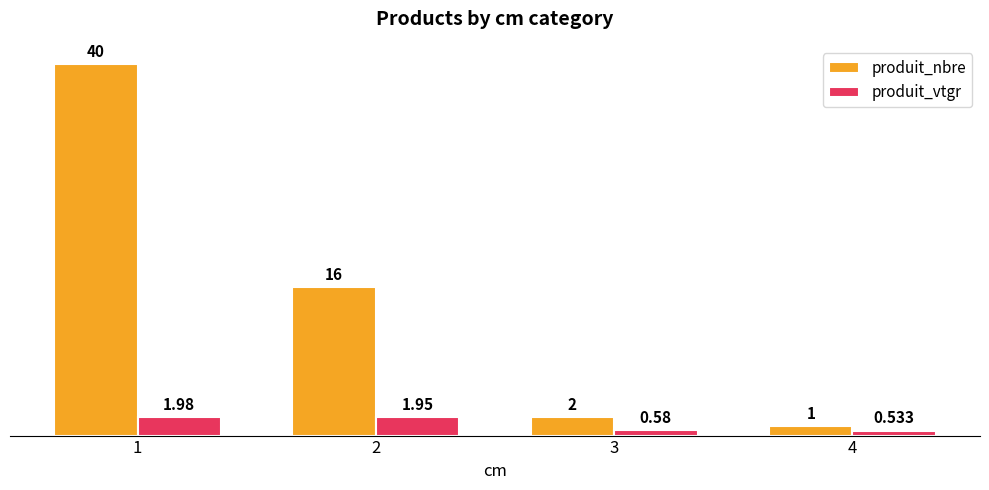

At which category is the sum across all series the highest?

1